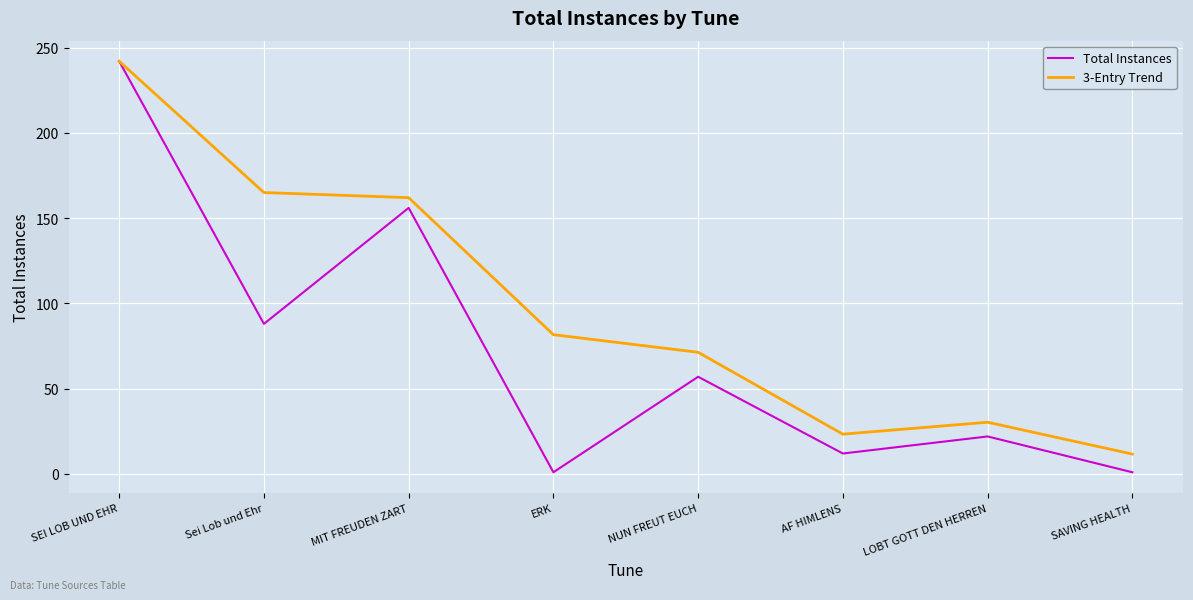

Is it true that Total Instances equals 54.4 at MIT FREUDEN ZART?

False